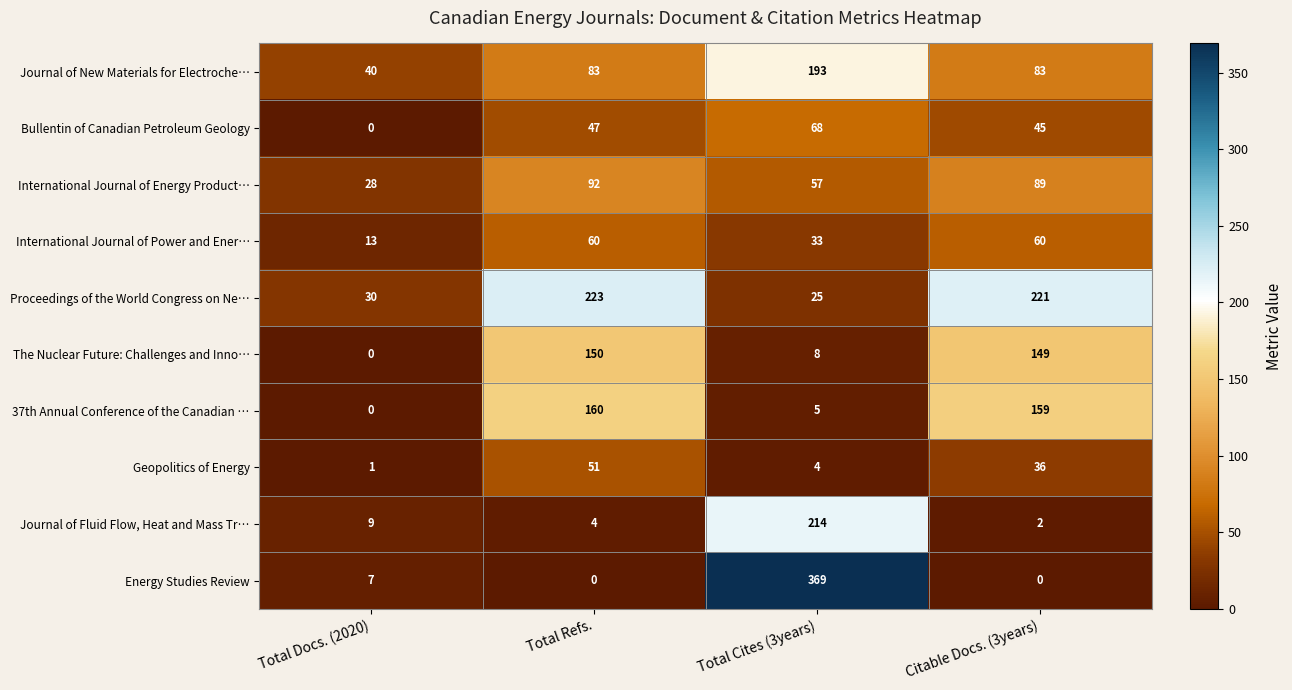

What is the highest value of the International Journal of Power and Ener… series?

60